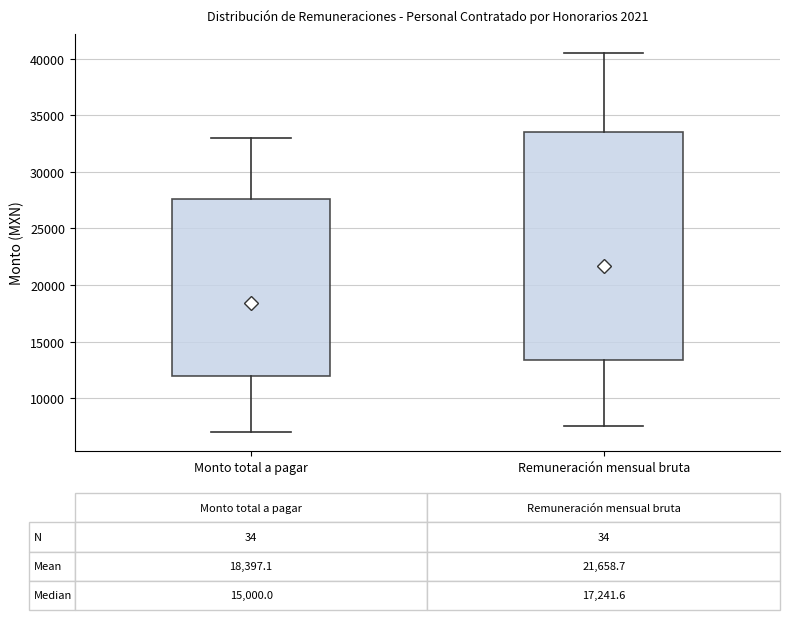

Which box's median line is the lowest?

Monto total a pagar